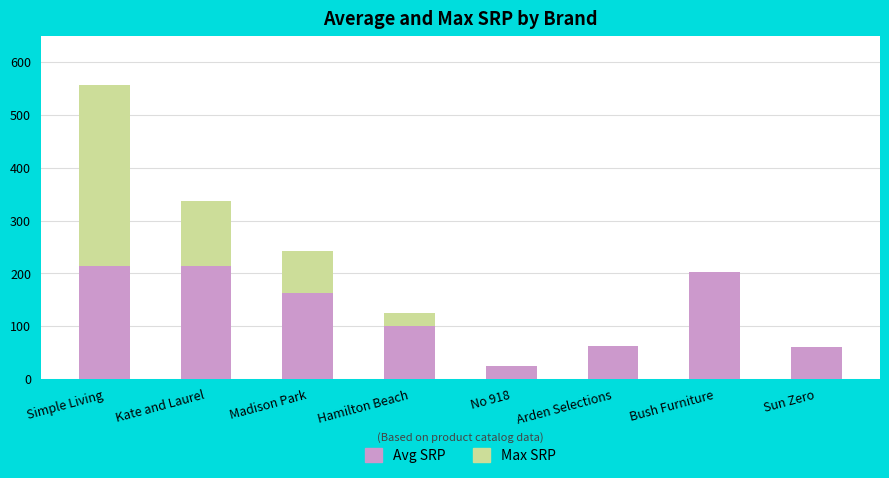

What is the value of the Max SRP bar at the 1st from the left?

557.5